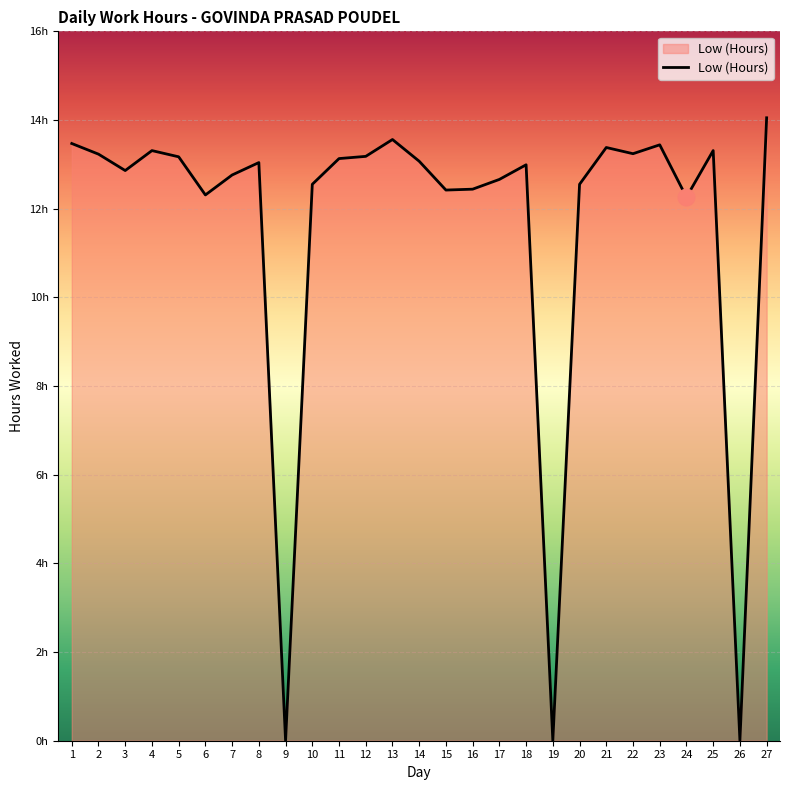

What is the value of the 27th point from the left?

14.1